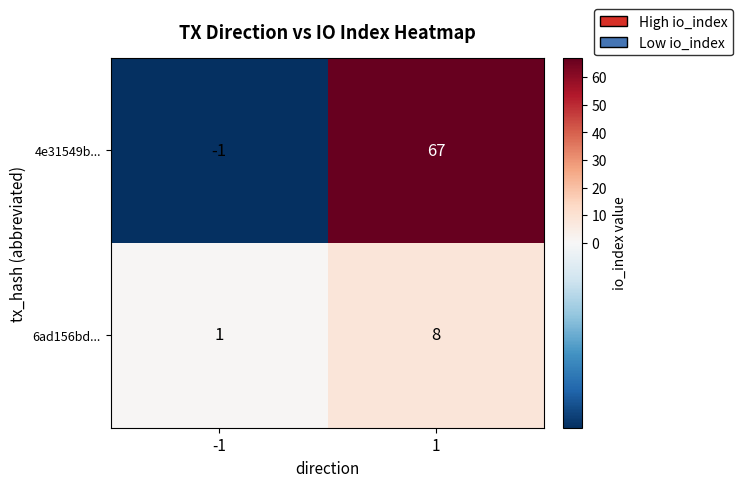

What is the minimum value shown in the chart?

-1